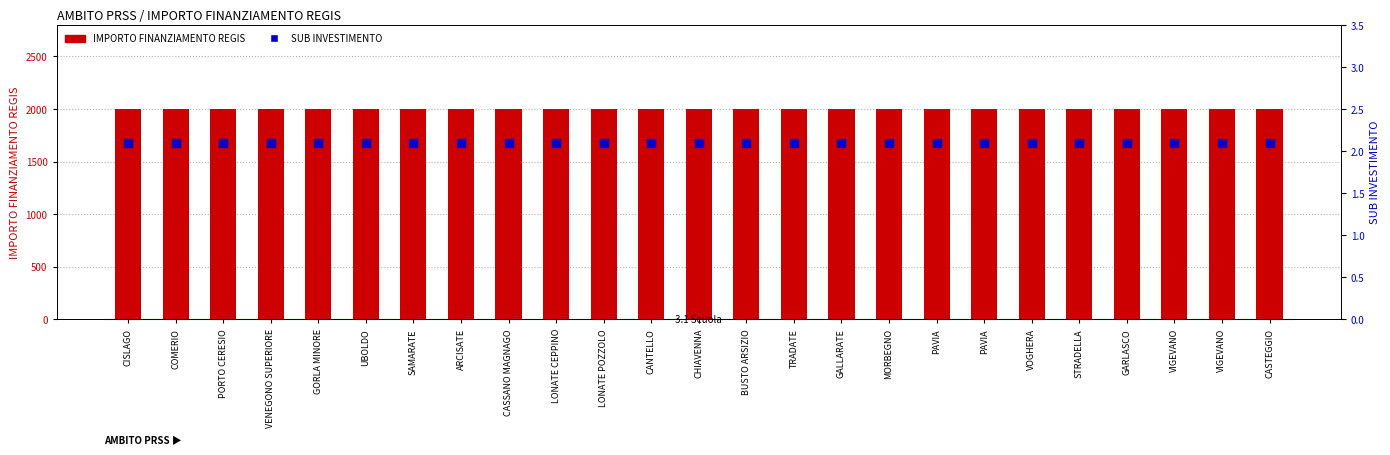

What are all the series names shown in the legend?

IMPORTO FINANZIAMENTO REGIS, SUB INVESTIMENTO